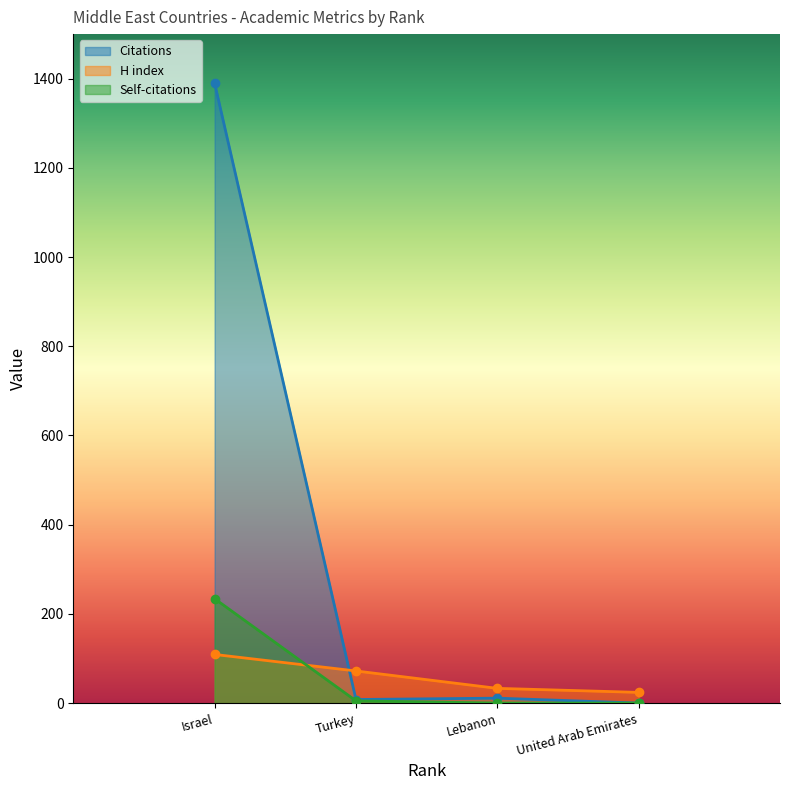

What is the label of the 3rd point from the right?

Turkey